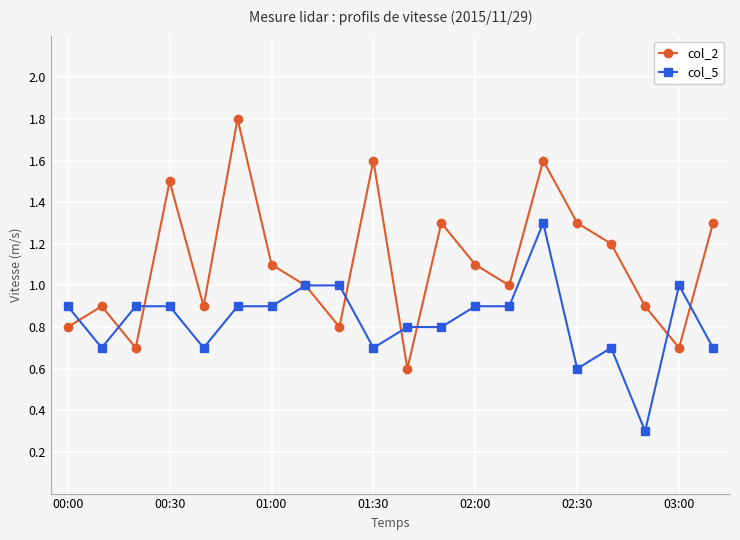

In col_2, how many points are higher than both neighbors (excluding endpoints)?

6